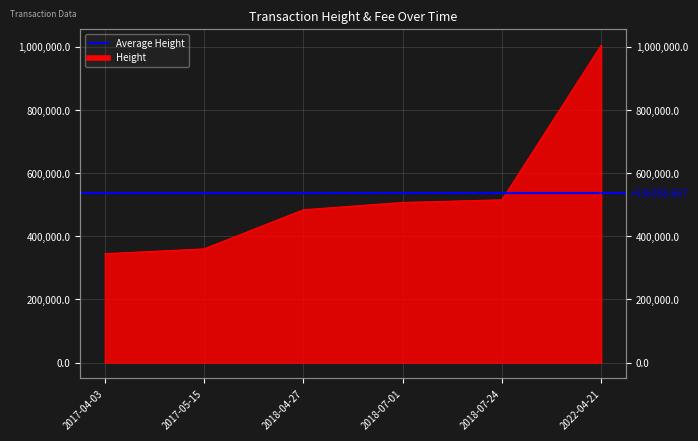

The chart shows a value of 484235 at 2018-04-27. True or false?

True